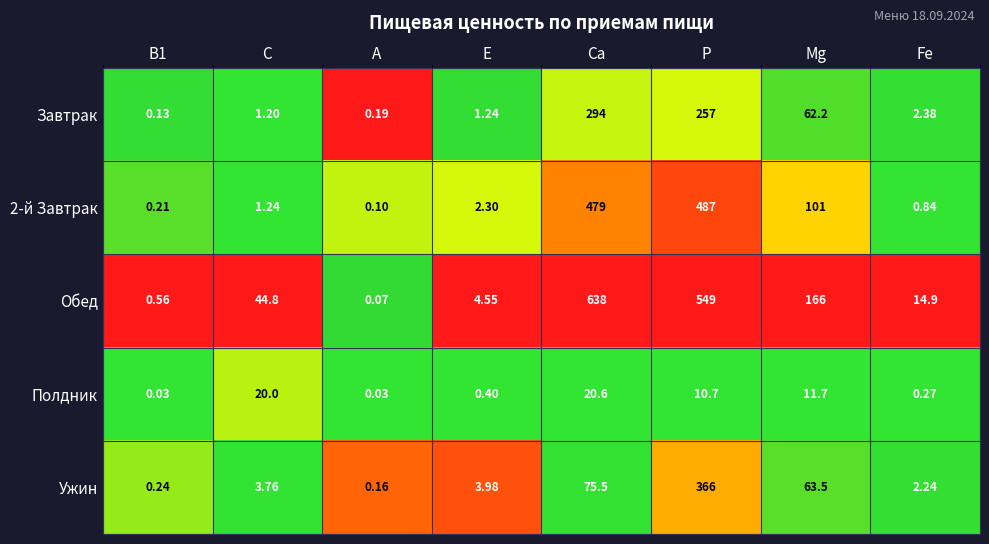

At which category does the chart reach its peak across all series?

Ca